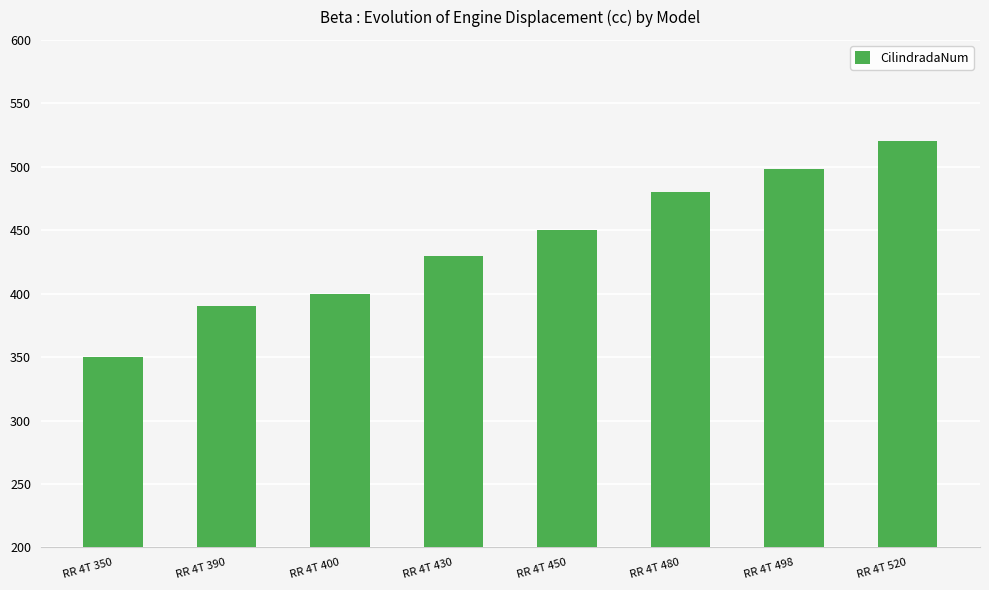

What is the average value?

440